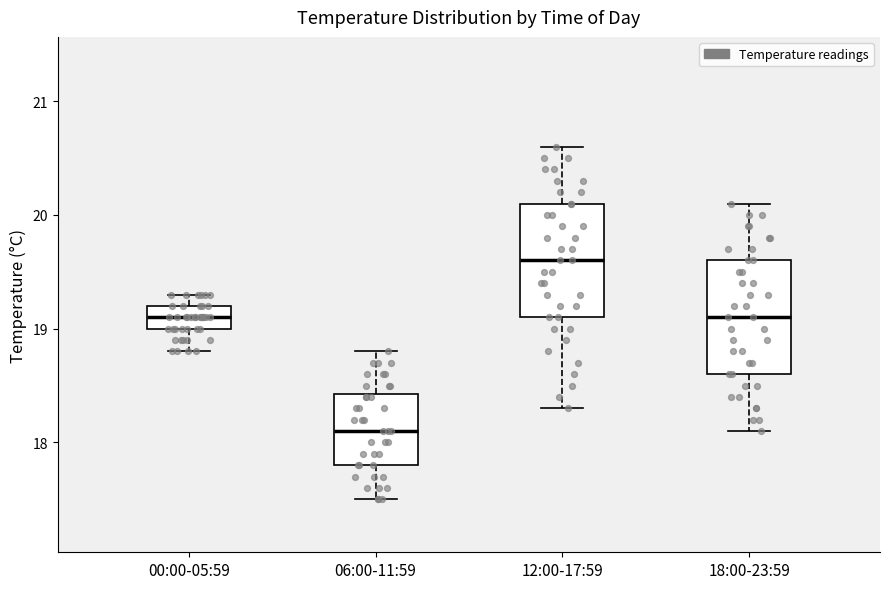

Reading left to right, read every box against the y-axis: the position of its median line, the range the box covers, and the ends of its whiskers. The values are not printed on the chart, so give them approximately, as read against the axis.

00:00-05:59: median 19.1, box 19.0 to 19.2, whiskers 18.8 to 19.3
06:00-11:59: median 18.1, box 17.8 to 18.4, whiskers 17.5 to 18.8
12:00-17:59: median 19.6, box 19.1 to 20.1, whiskers 18.3 to 20.6
18:00-23:59: median 19.1, box 18.6 to 19.6, whiskers 18.1 to 20.1